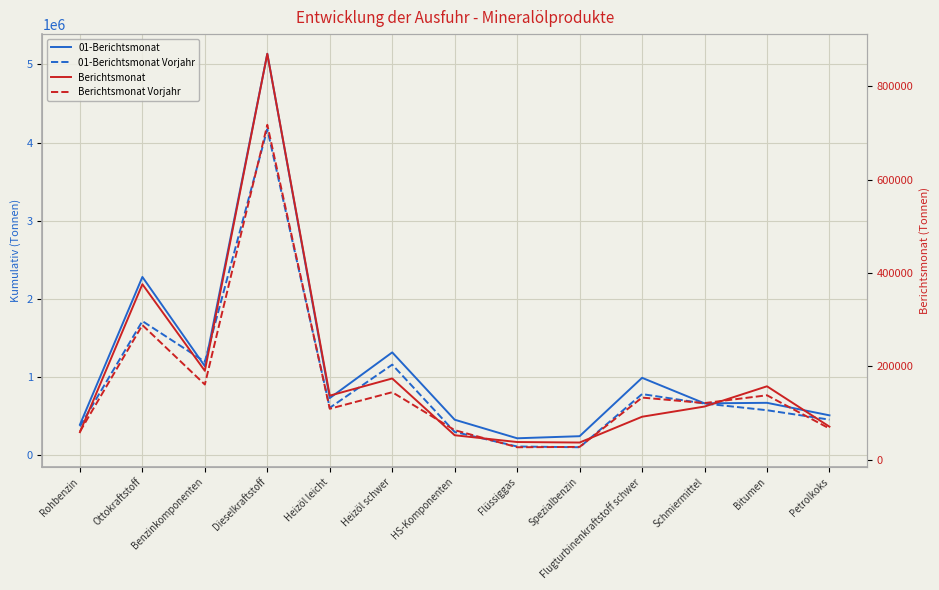

Is it true that 01-Berichtsmonat equals 1137482 at Benzinkomponenten?

True